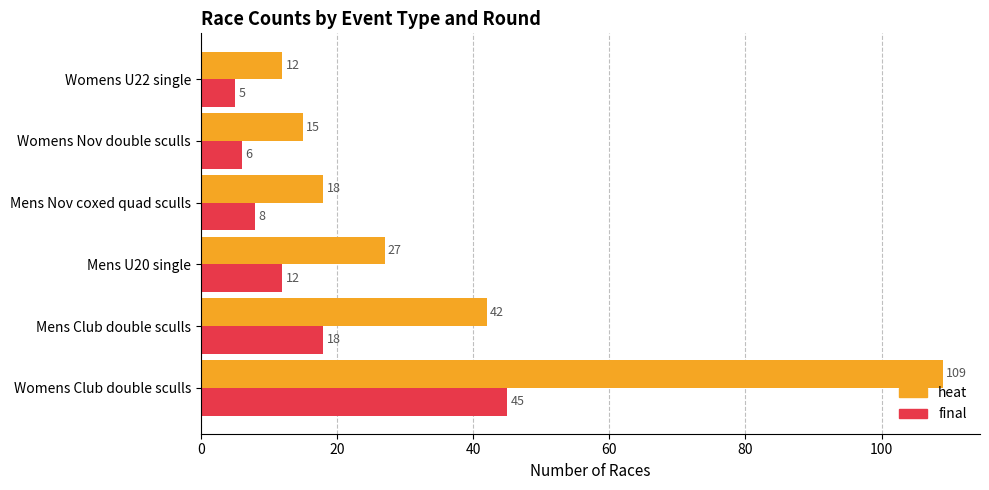

Which series has the largest total across all categories?

heat